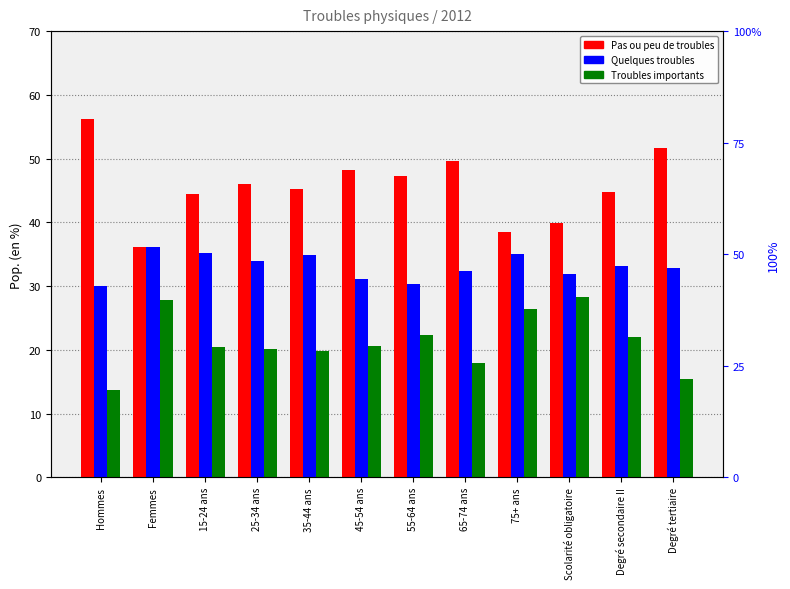

What is the difference between the second highest and minimum values in the Troubles importants series?

14.1